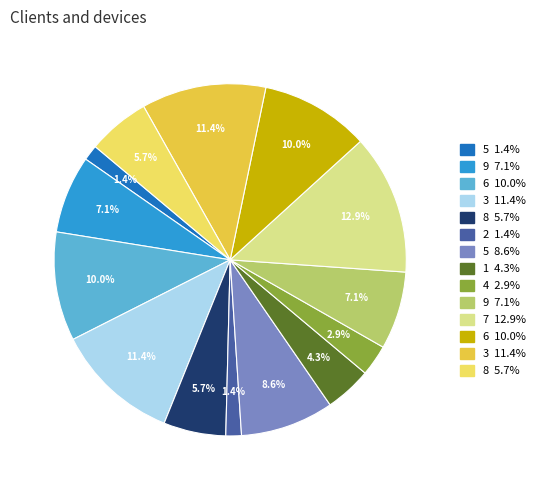

How many slices are in this pie chart?

14